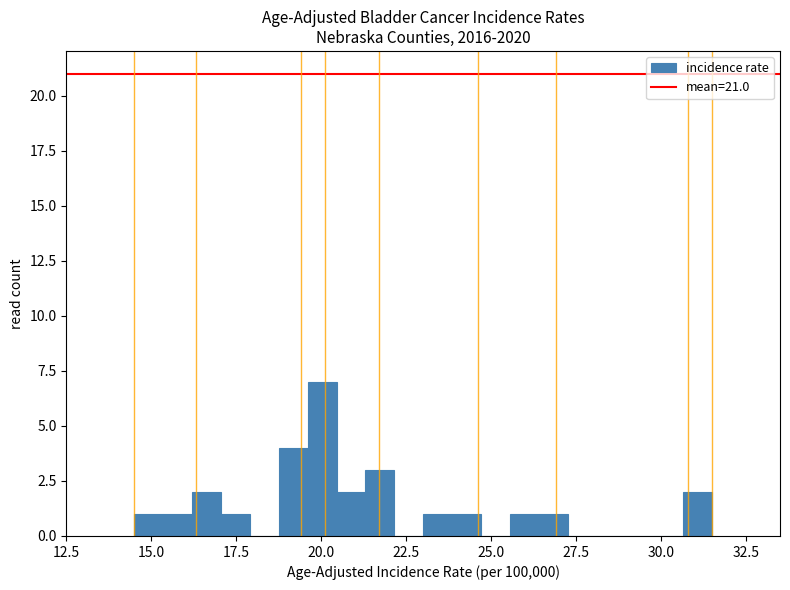

Read against the x-axis, roughly where is the centre of the tallest bar?

20.0